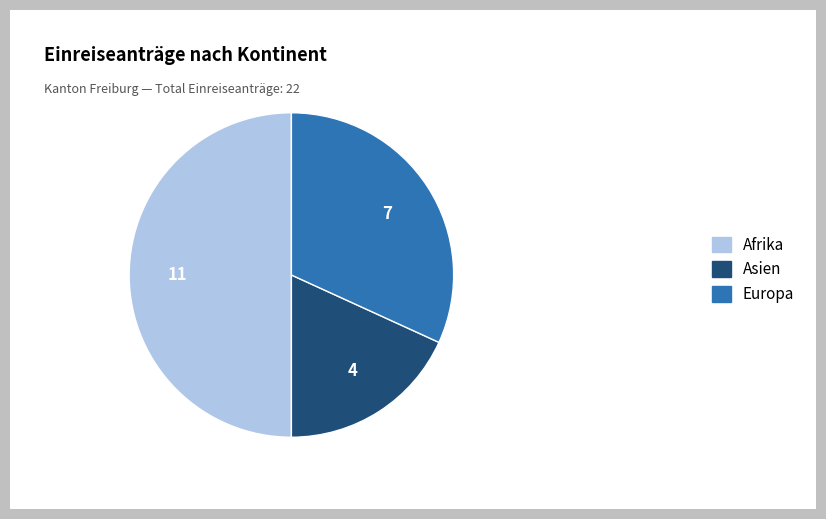

Is Asien the majority of the pie?

No